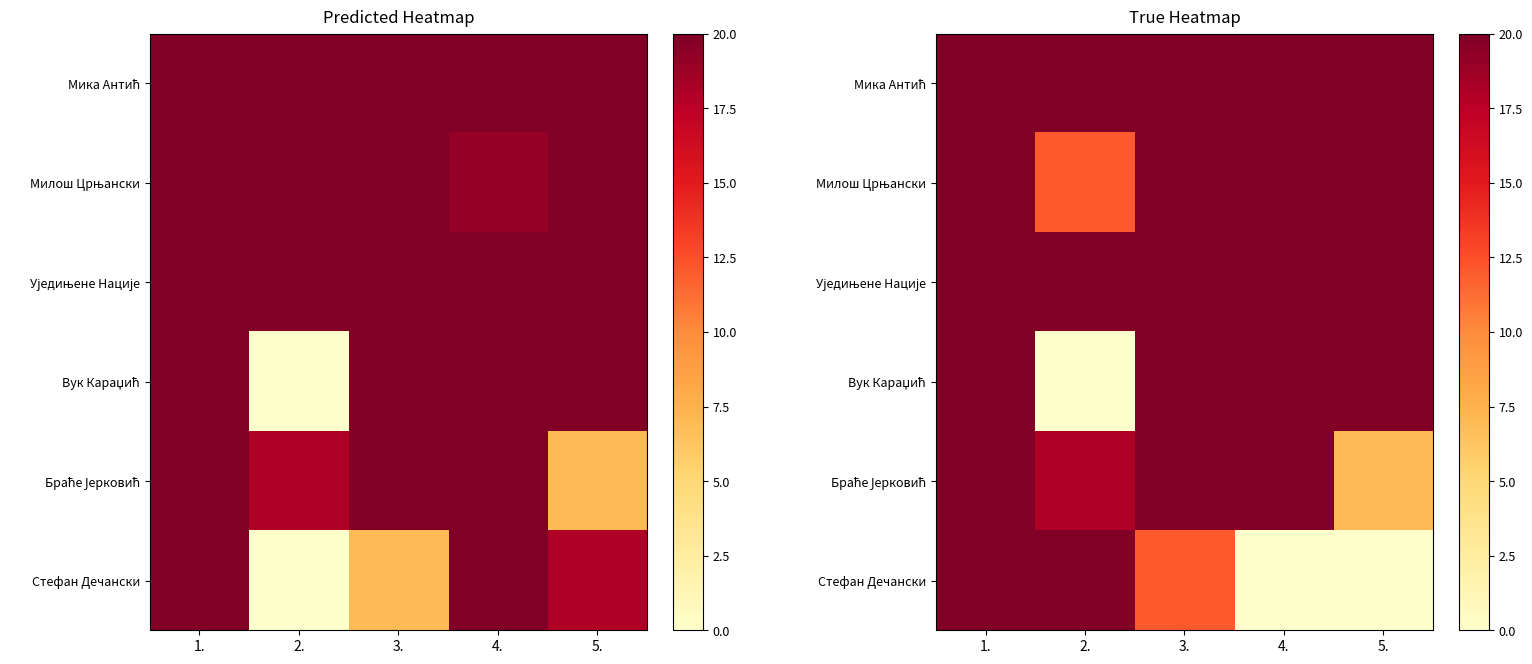

Is it true that Вук Караџић equals 0 at 2.?

True